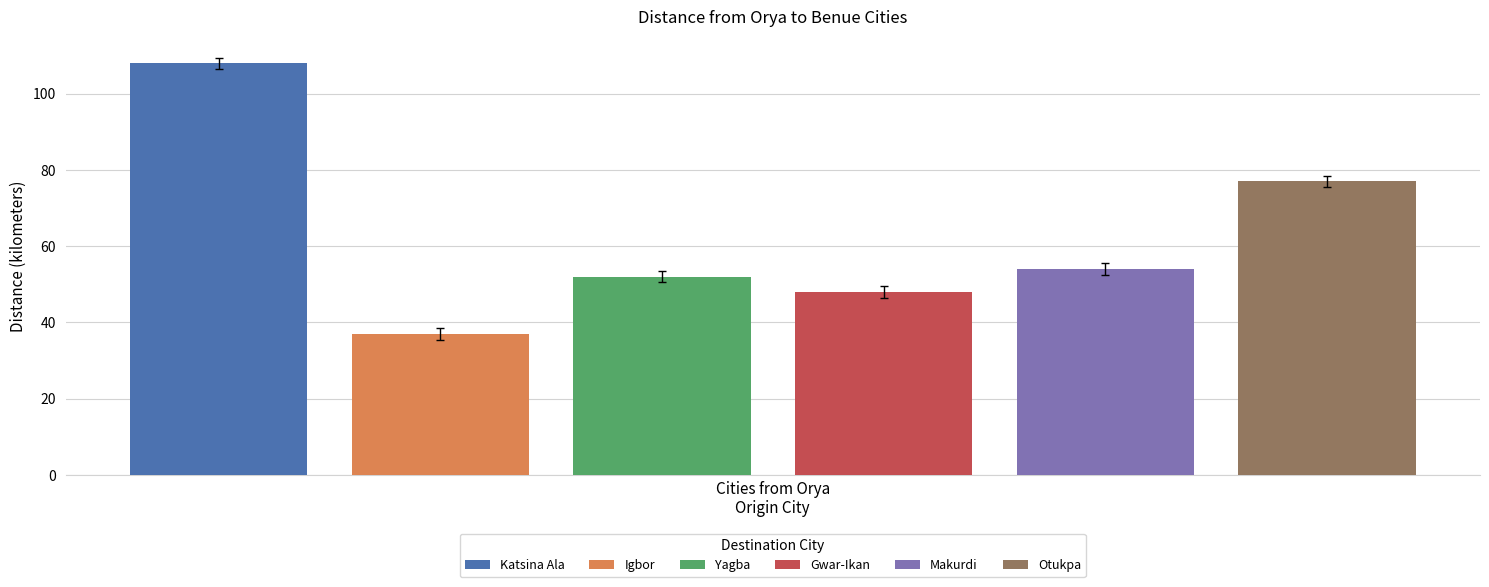

Which series has the largest range (max minus min)?

Katsina Ala